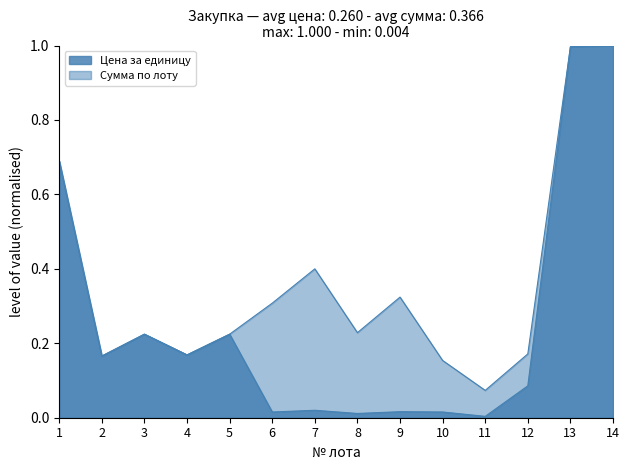

Which series changed the most between 3 and 13?

Цена за единицу